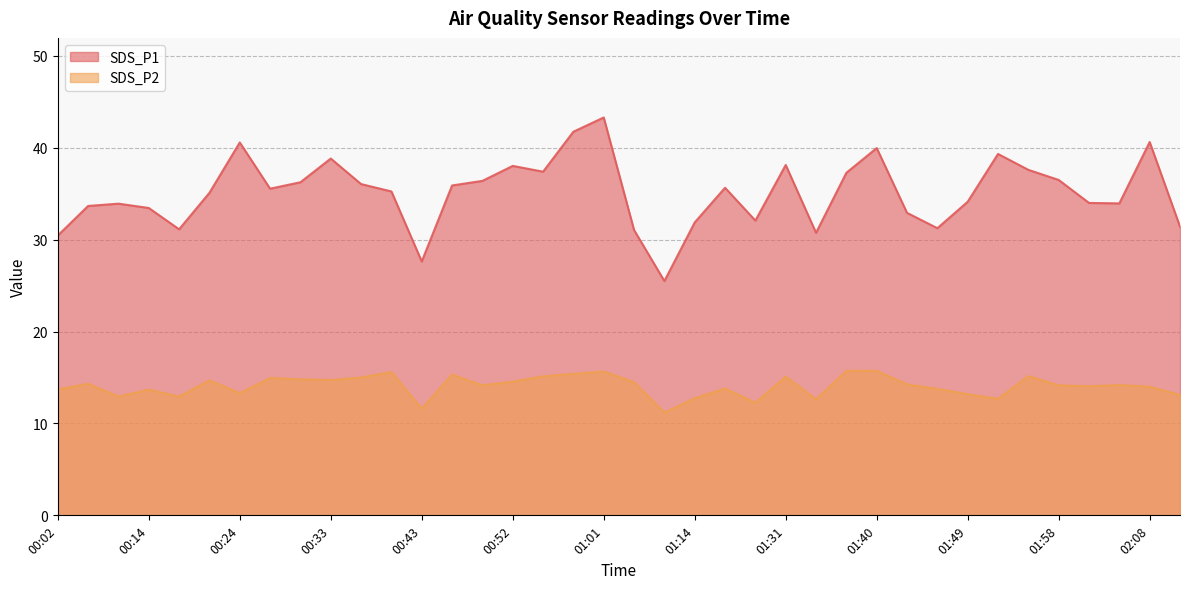

What is the greatest value displayed?

43.3